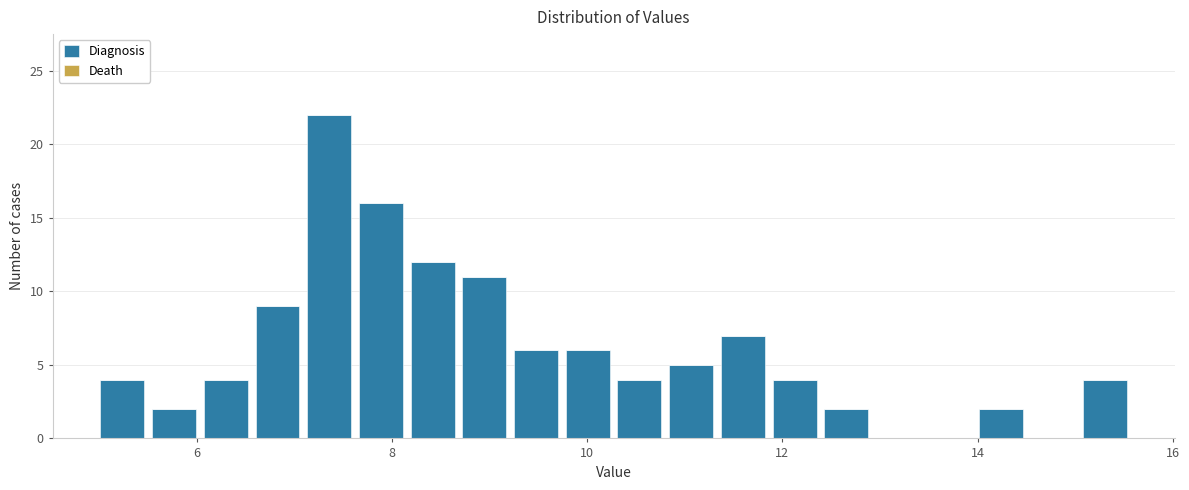

Around what value on the x-axis is the tallest bar? Give the approximate position of its centre, as read against the axis.

7.4